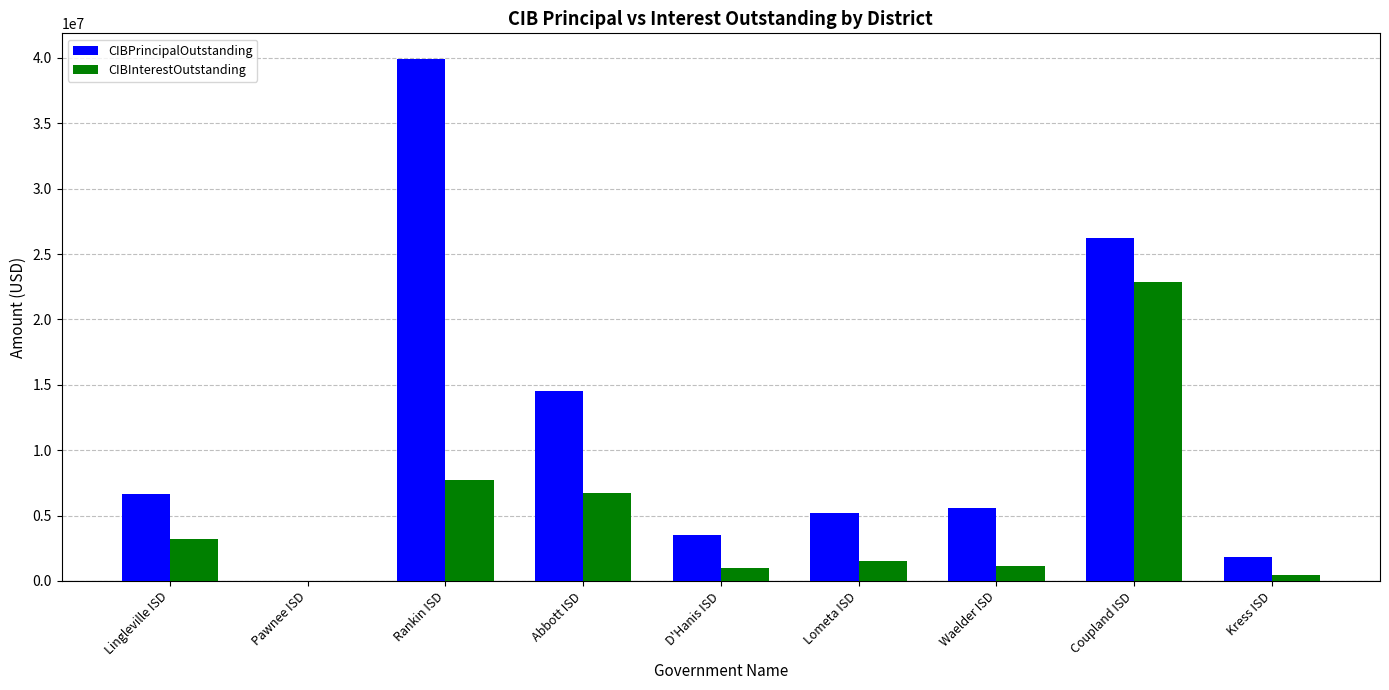

True or false: CIBPrincipalOutstanding has a value of 9747802.1 at Coupland ISD.

False